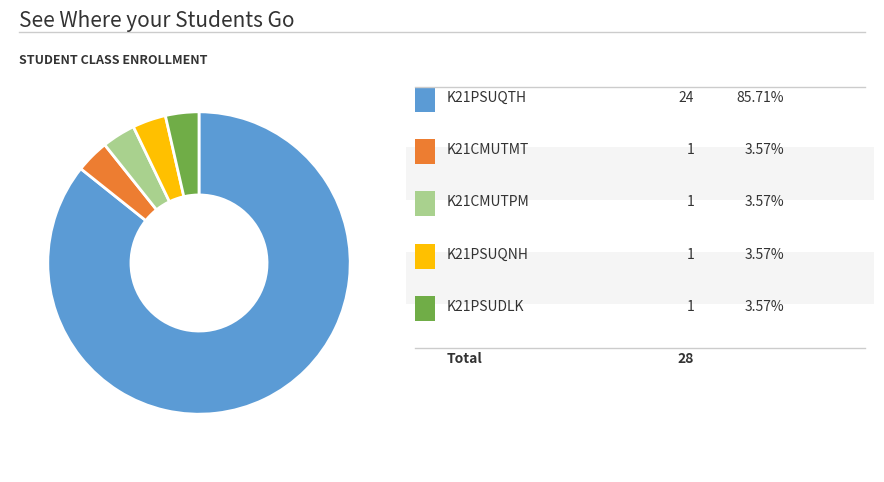

Is there a majority slice in this chart?

Yes